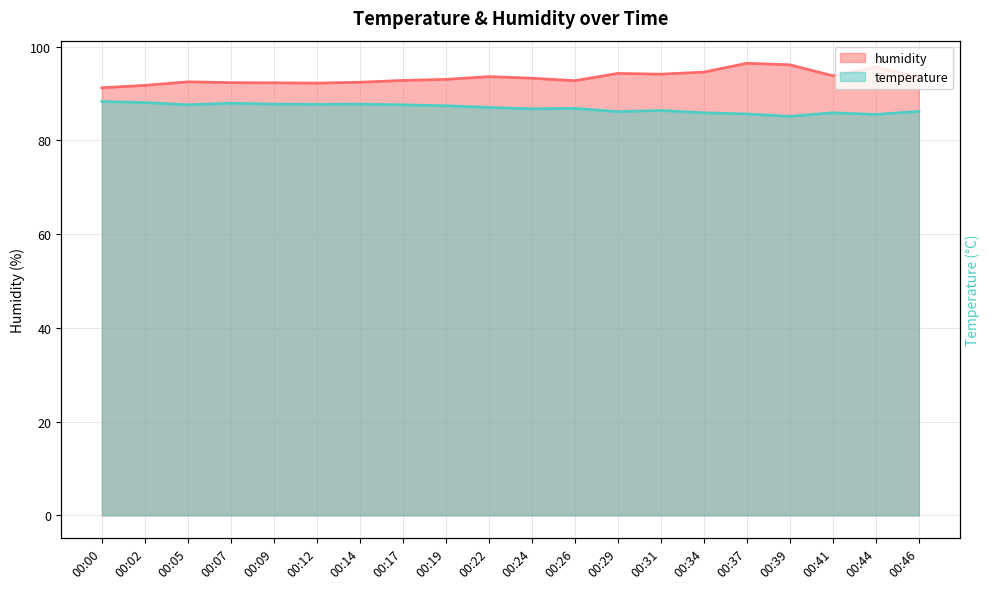

Which series changed the most between 00:24 and 00:39?

humidity